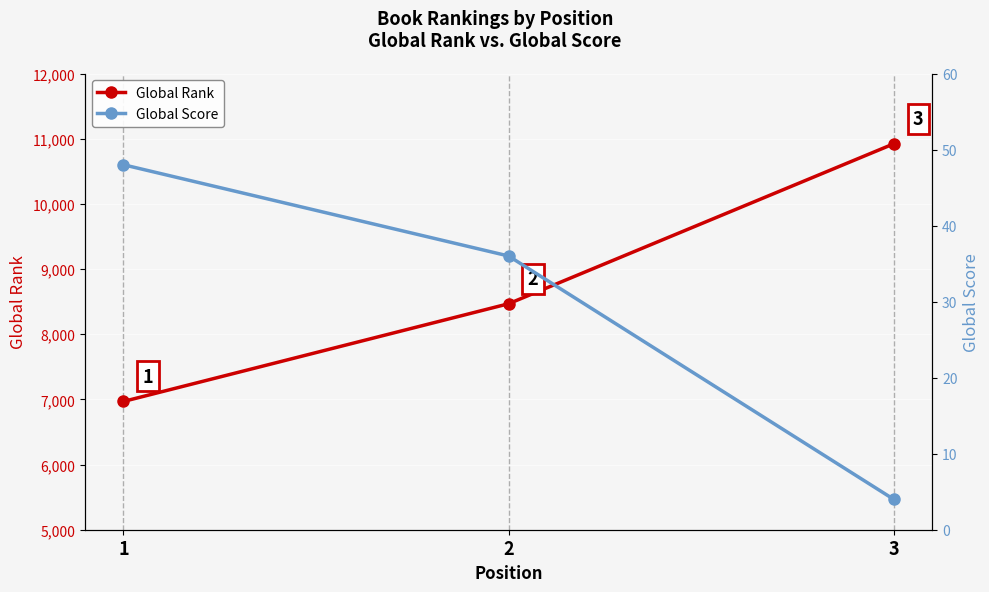

How many Global Score values are between 4 and 48?

3